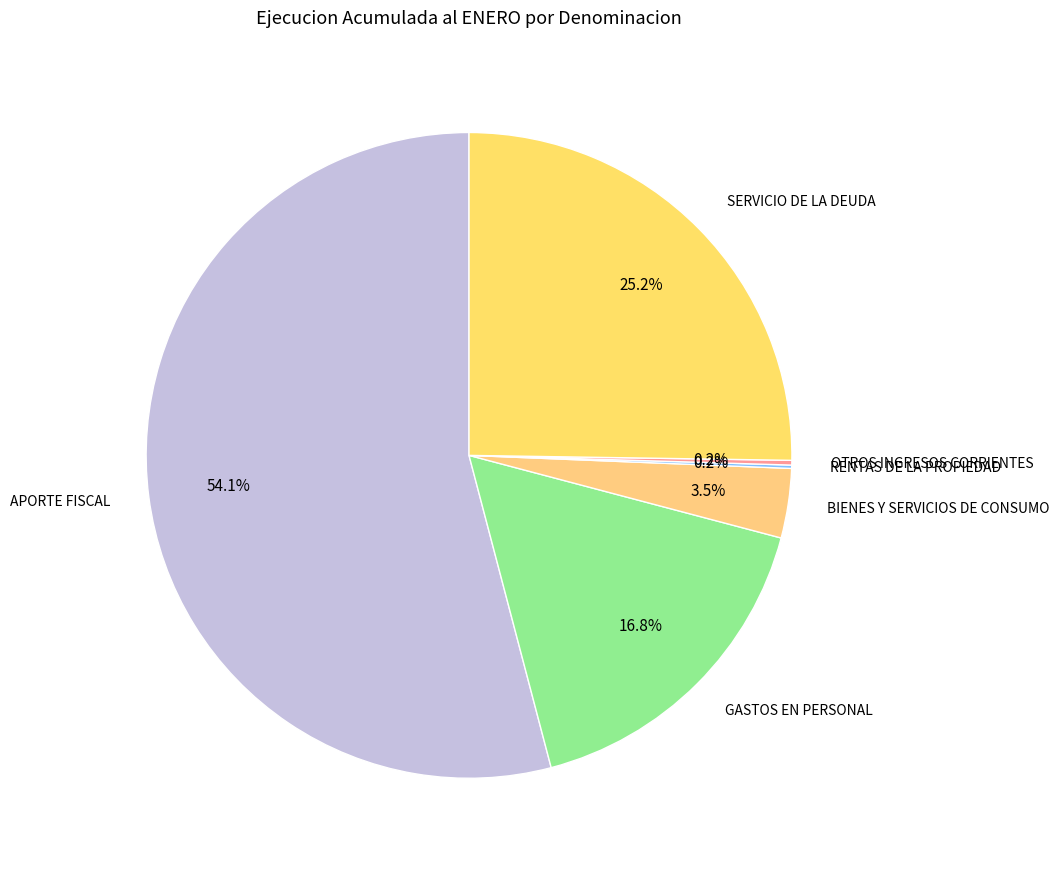

Is there a majority slice in this chart?

Yes